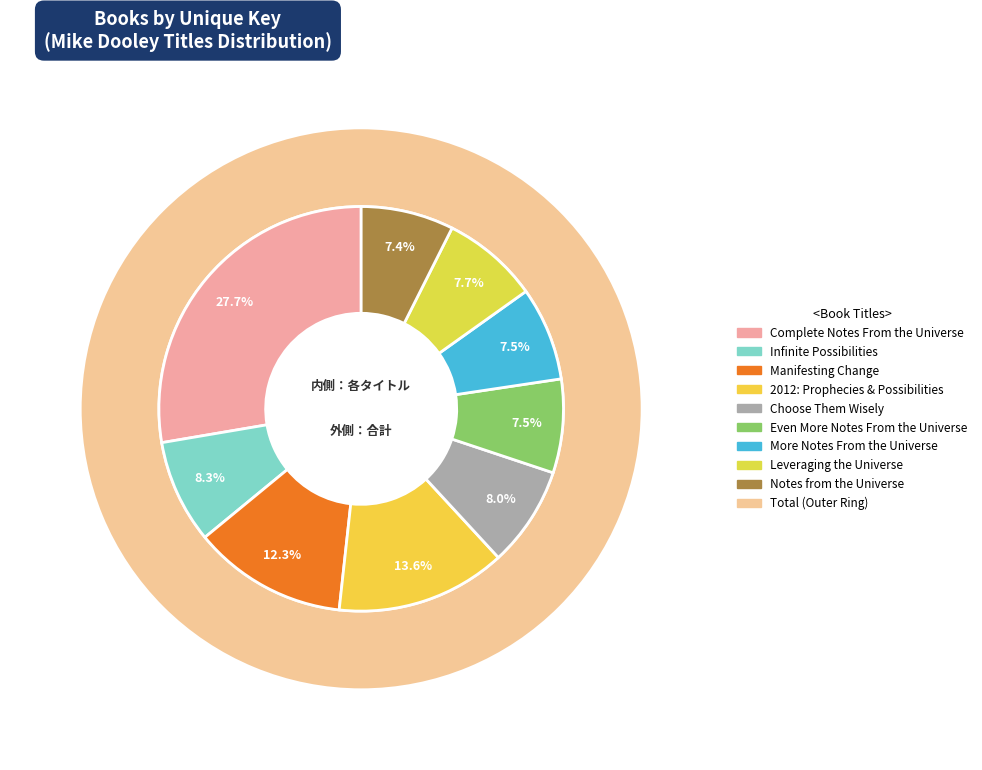

Which has a higher value, Notes from the Universe or Complete Notes From the Universe?

Complete Notes From the Universe